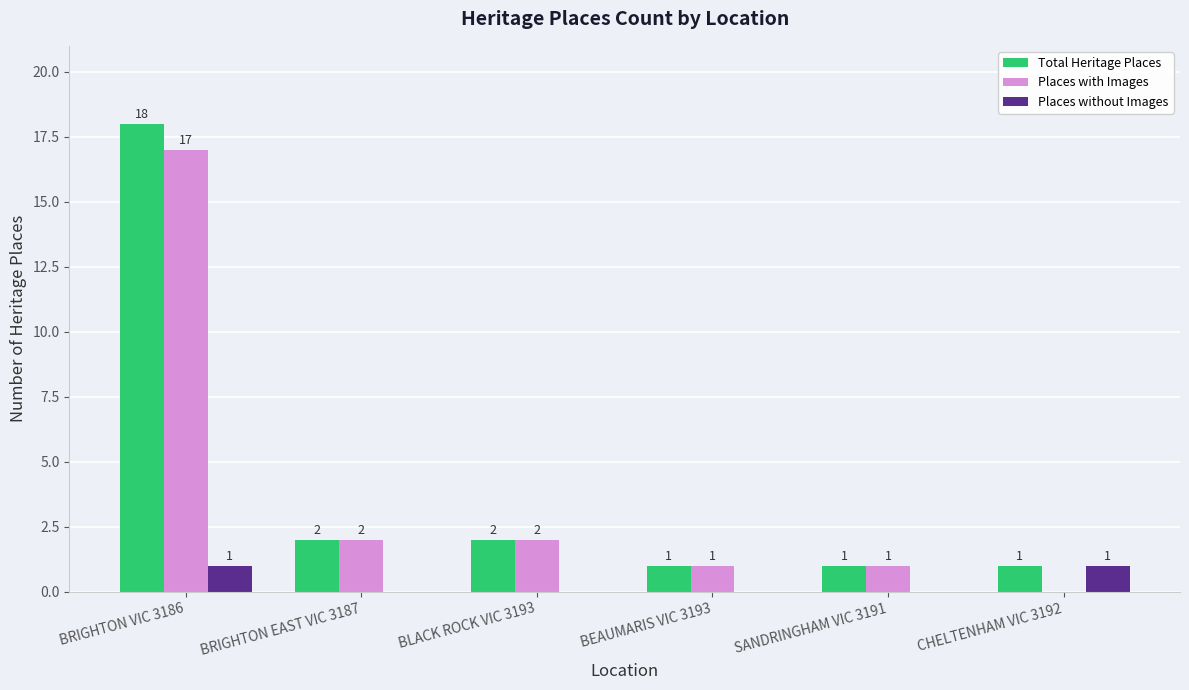

Which series has the largest total across all categories?

Total Heritage Places